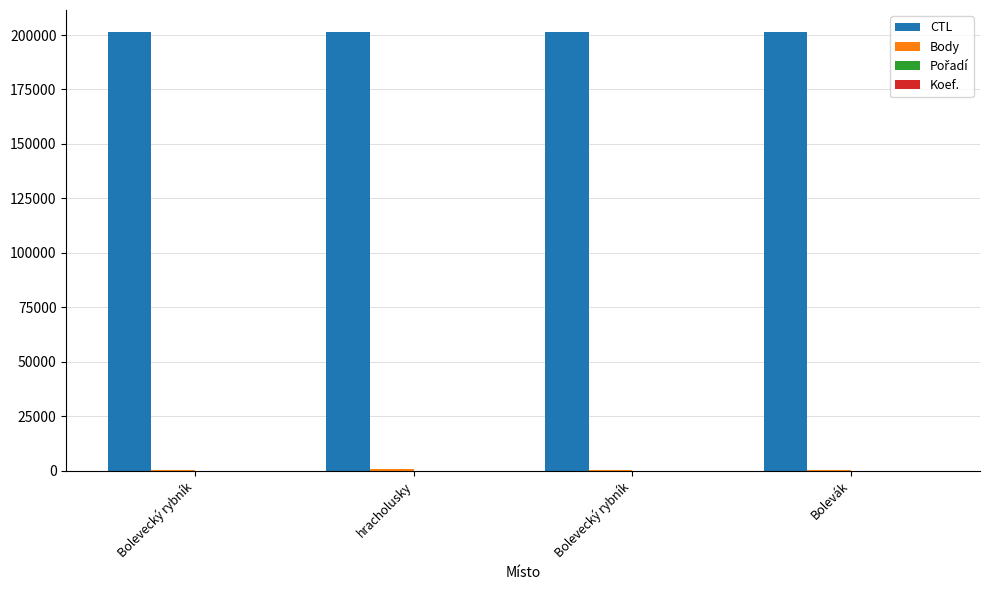

Which series has the largest total across all categories?

CTL